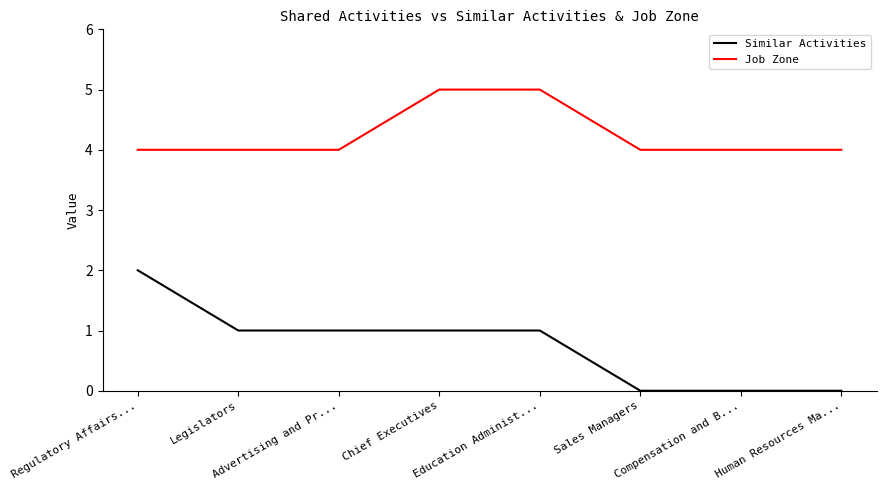

Is it true that Similar Activities equals 3 at Regulatory Affairs...?

False